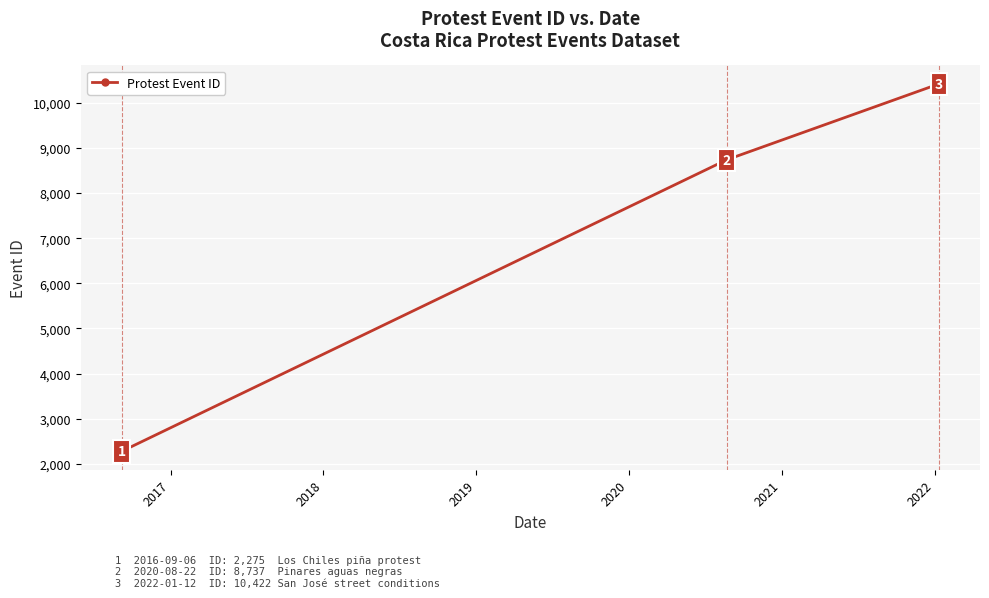

Is this an area chart (filled region under the line)?

No